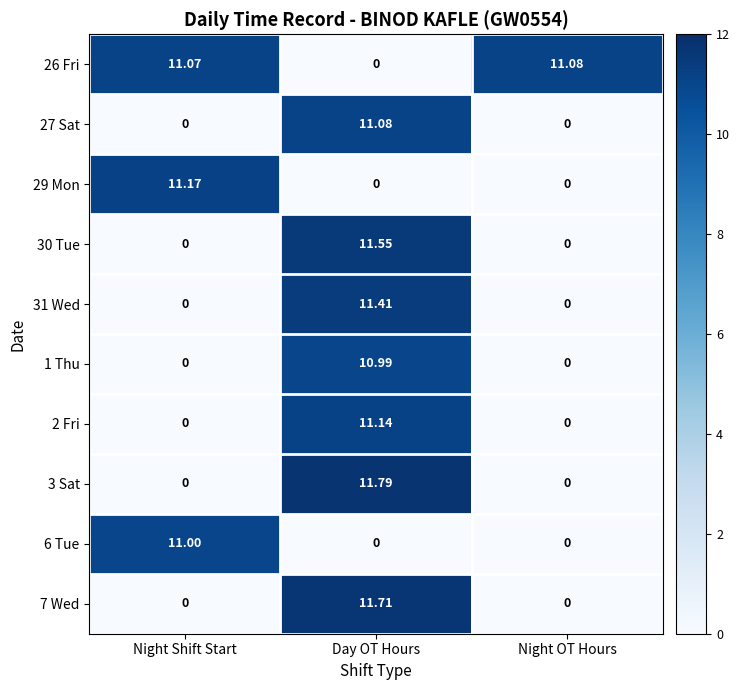

At which category is the sum across all series the highest?

Day OT Hours